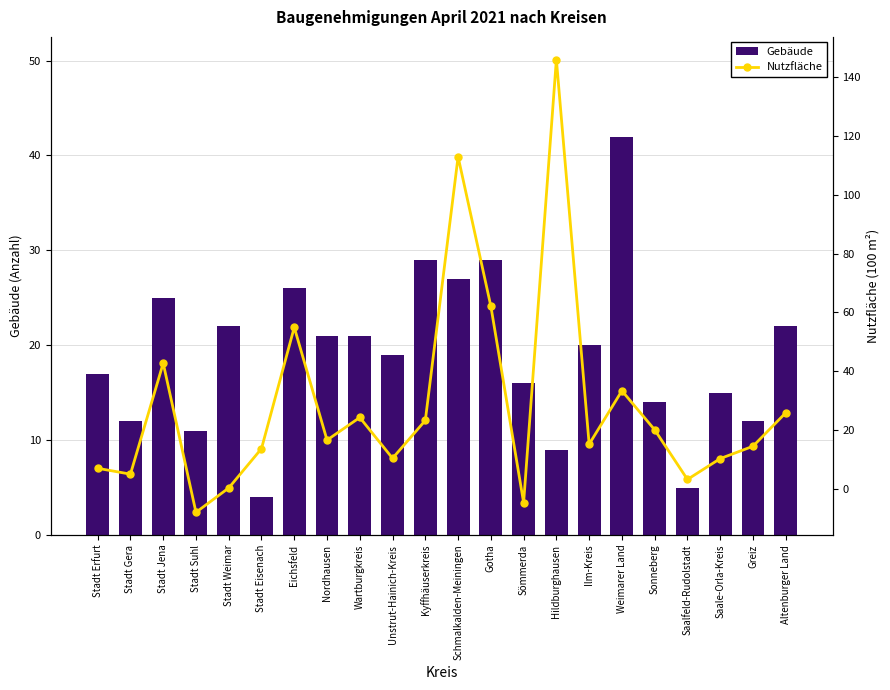

List the labels in order of Gebäude value, largest first.

Weimarer Land, Kyffhäuserkreis, Gotha, Schmalkalden-Meiningen, Eichsfeld, Stadt Jena, Stadt Weimar, Altenburger Land, Nordhausen, Wartburgkreis, Ilm-Kreis, Unstrut-Hainich-Kreis, Stadt Erfurt, Sömmerda, Saale-Orla-Kreis, Sonneberg, Stadt Gera, Greiz, Stadt Suhl, Hildburghausen, Saalfeld-Rudolstadt, Stadt Eisenach